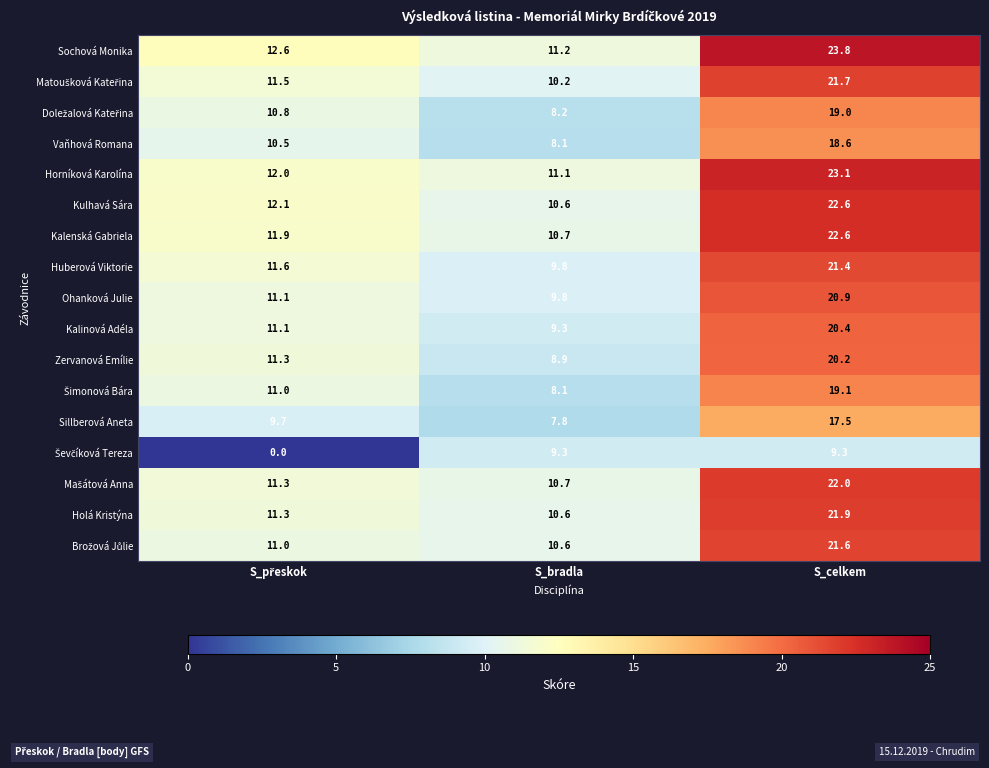

How many categories are shown in the chart?

3